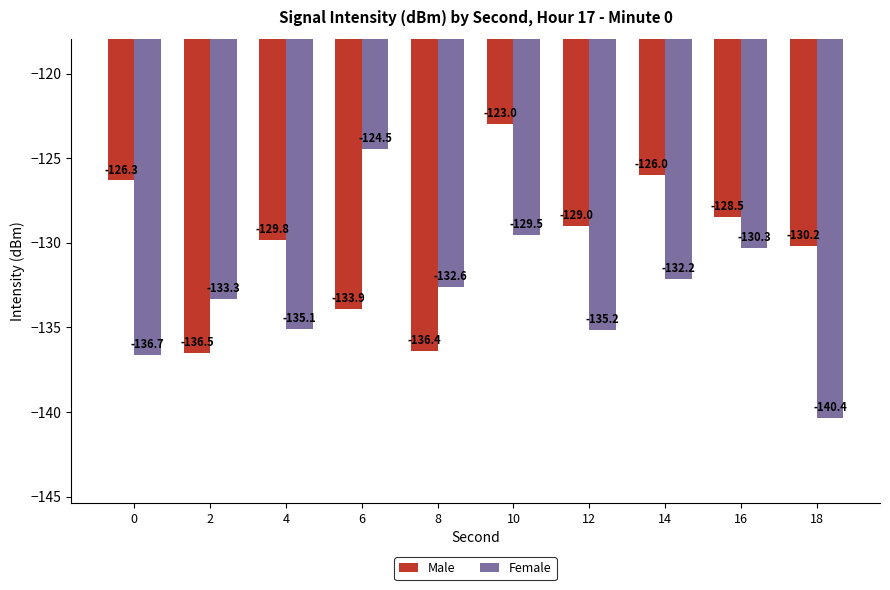

What is the difference between the second highest and second lowest values in the Male series?

10.4